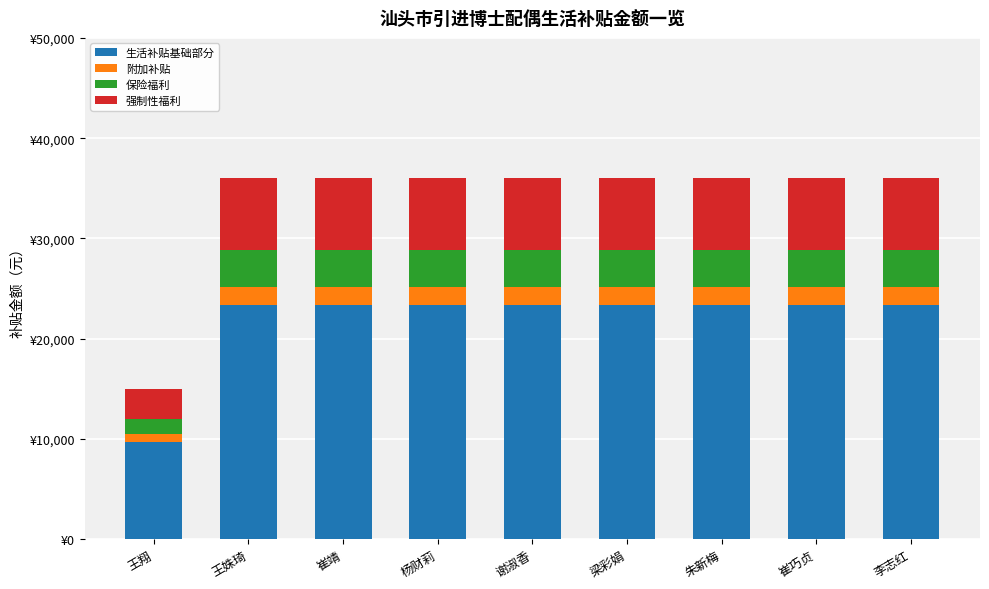

What is the label of the 9th bar from the left?

李志红